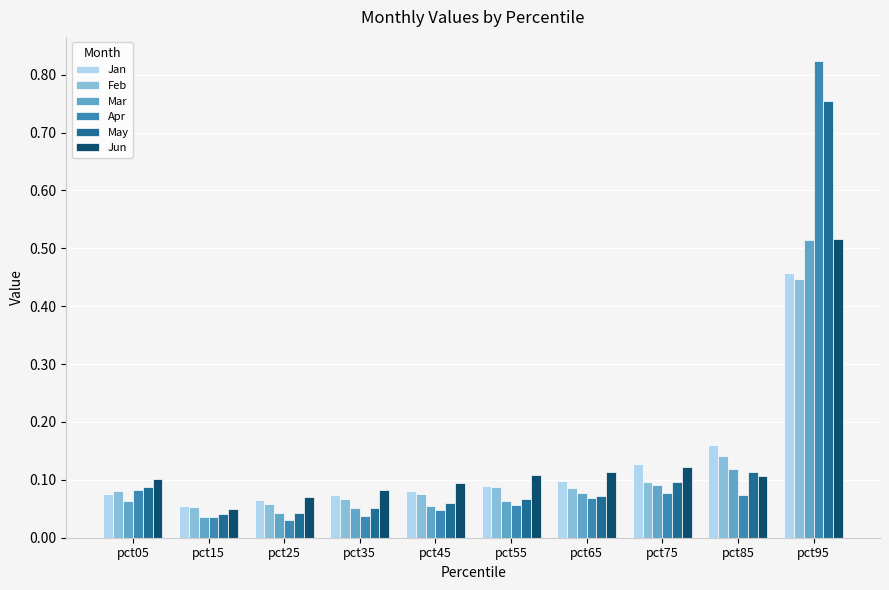

True or false: May has a value of 0.1 at pct15.

False